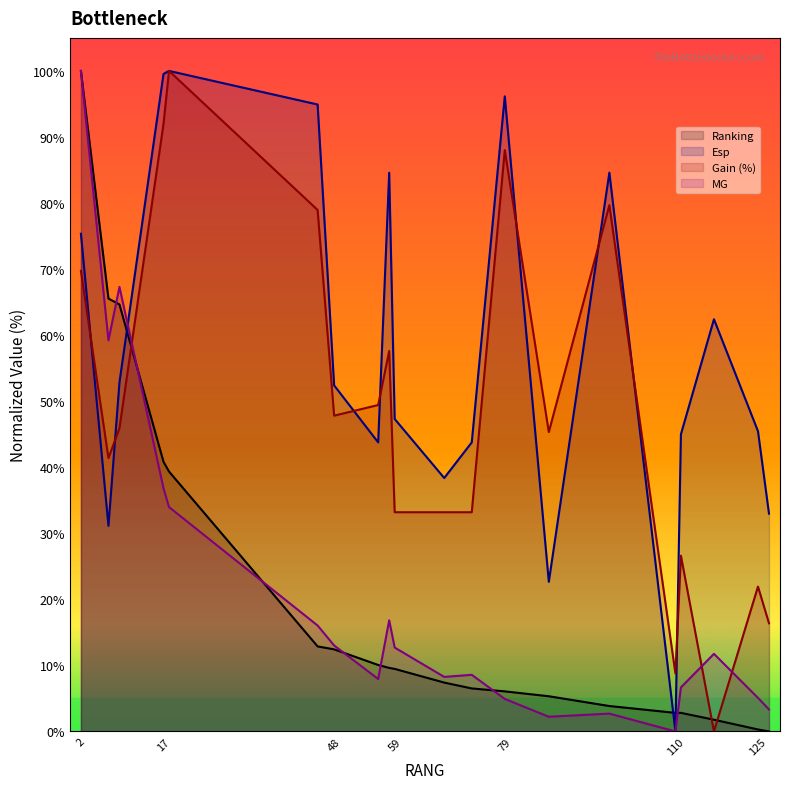

Where is Gain (%) nearest to the value 50?

56